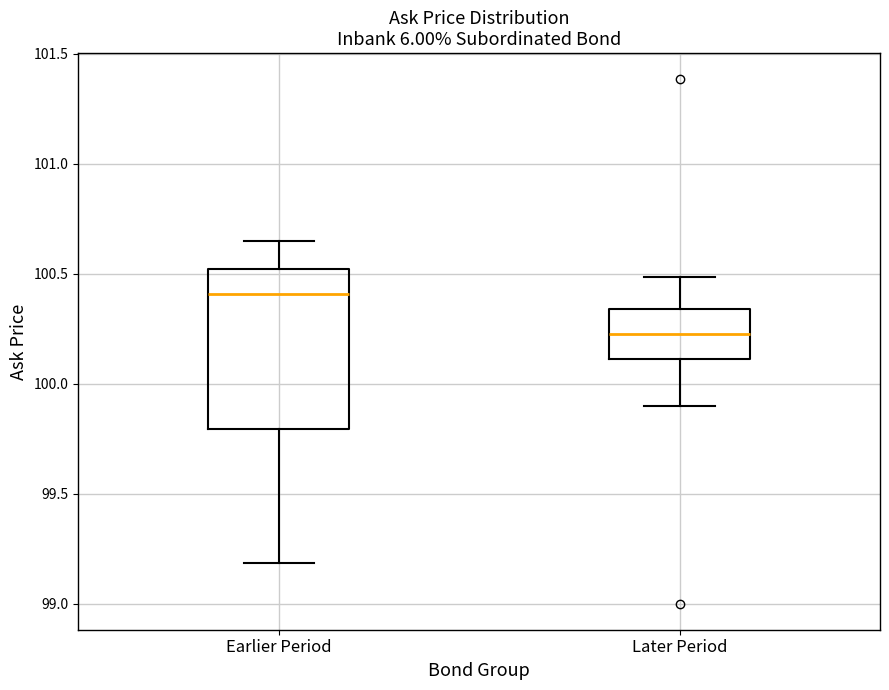

Reading left to right, read every box against the y-axis: the position of its median line, the range the box covers, and the ends of its whiskers. The values are not printed on the chart, so give them approximately, as read against the axis.

Earlier Period: median 100.40, box 99.80 to 100.50, whiskers 99.20 to 100.65
Later Period: median 100.25, box 100.10 to 100.35, whiskers 99.90 to 100.50